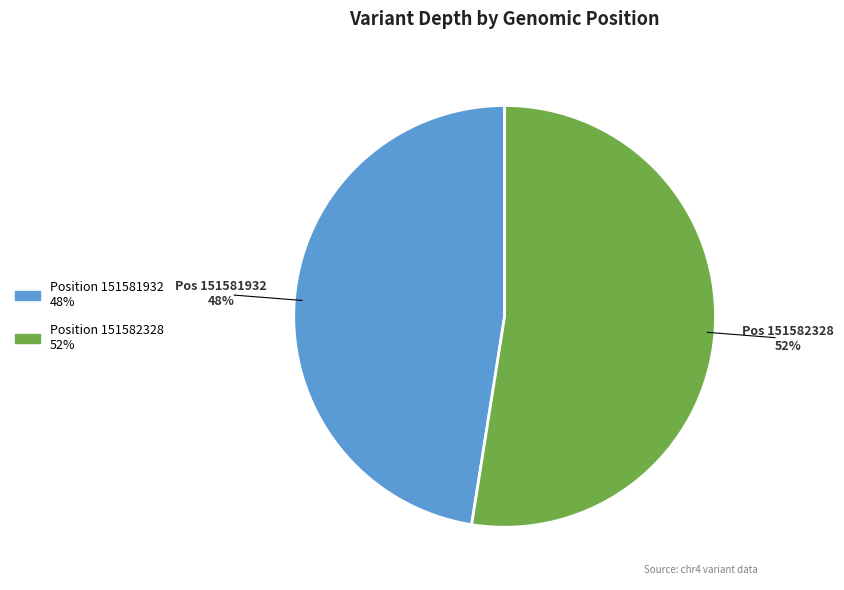

Is there any slice that represents more than half of the pie?

Yes